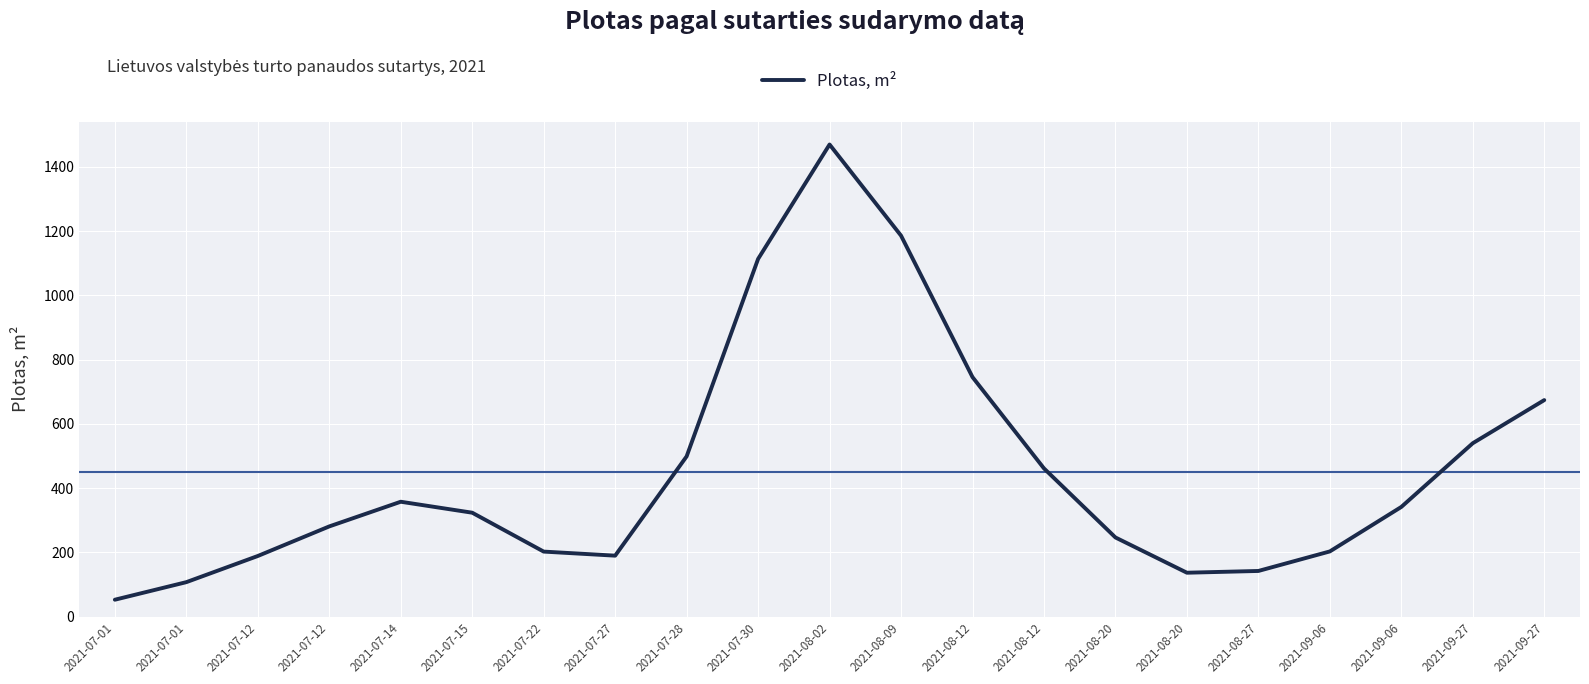

How many interior local peaks (higher than both neighbors) does the data have?

2